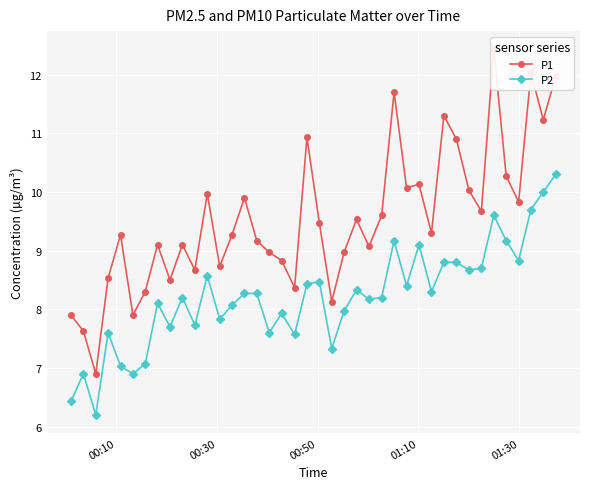

List the series in order of their overall mean, lowest first.

P2, P1